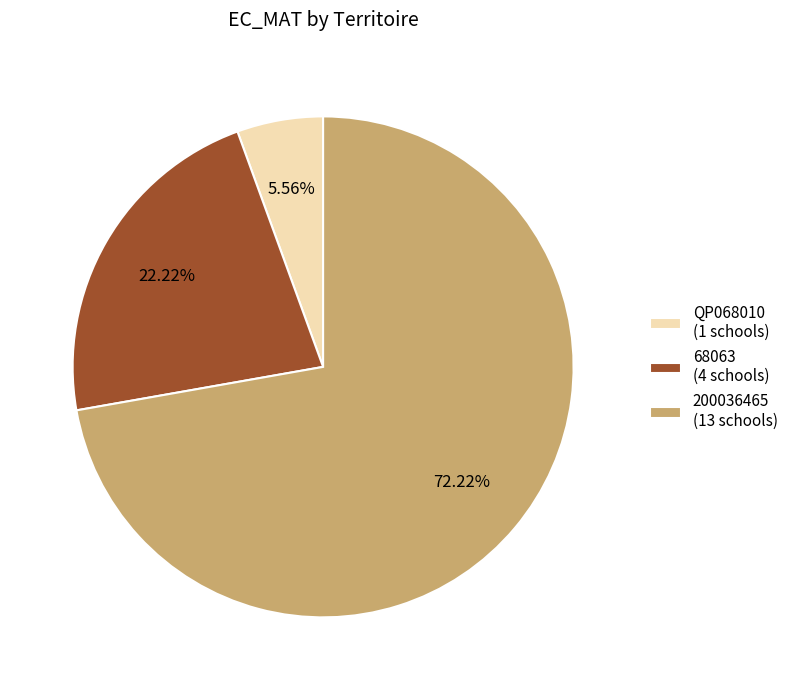

To the nearest percent, what is the difference between the largest and smallest slice percentages?

67%